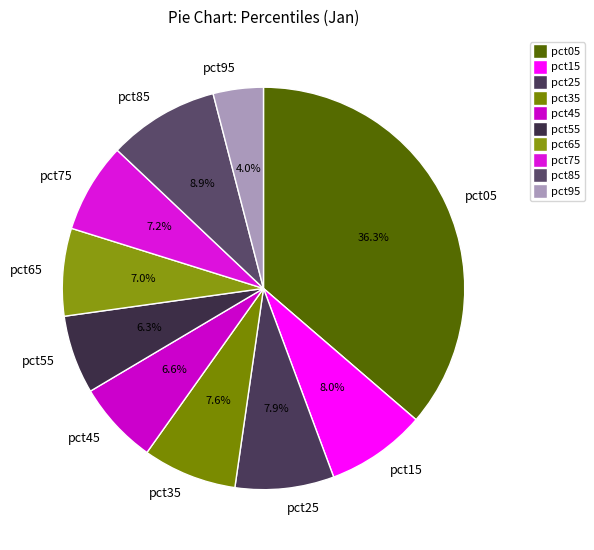

Is it true that pct15 is 1% of the pie?

False